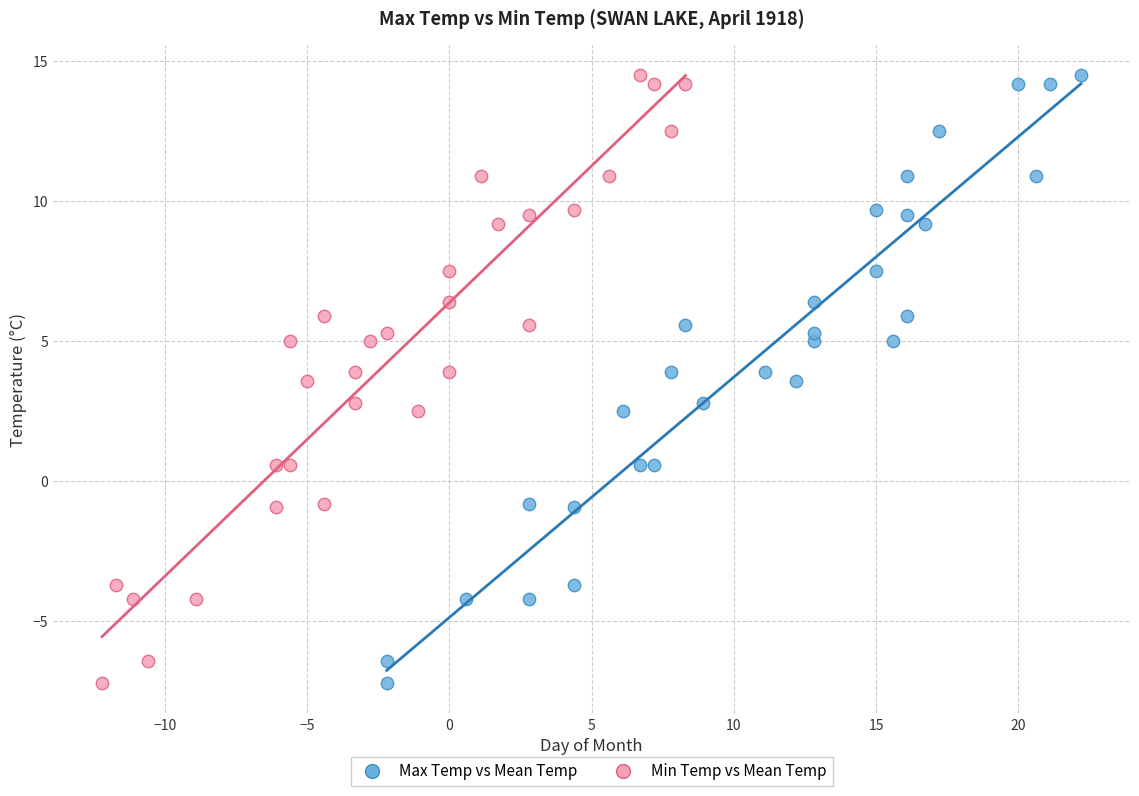

What are all the series names shown in the legend?

Max Temp vs Mean Temp, Min Temp vs Mean Temp